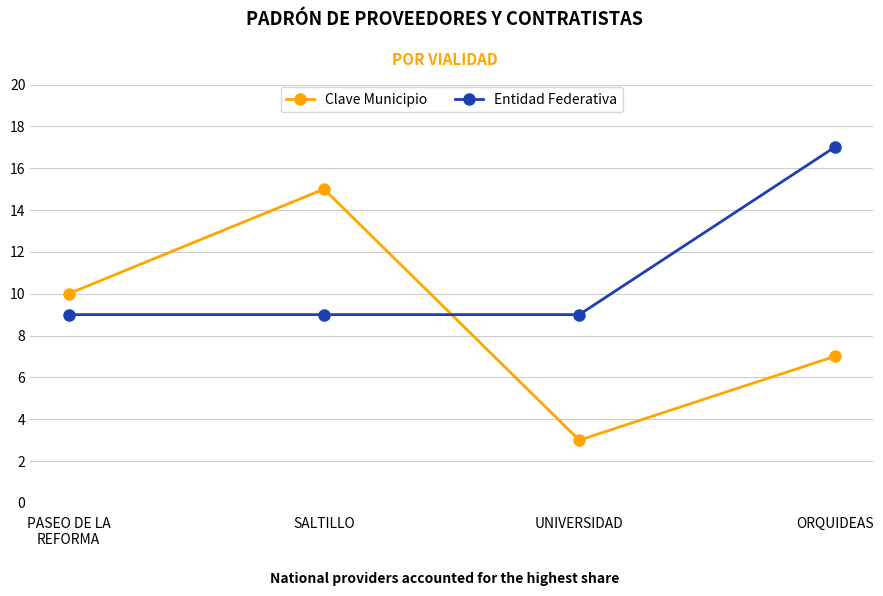

Count the Clave Municipio values in the range 7 to 15.

3